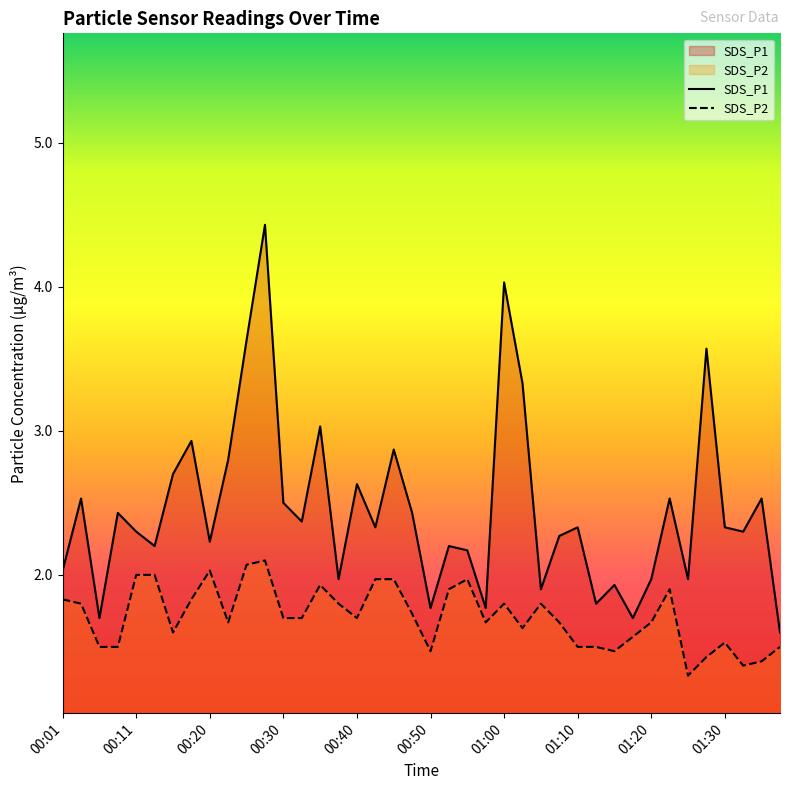

The value of SDS_P2 at 01:17 is 2.1. True or false?

False